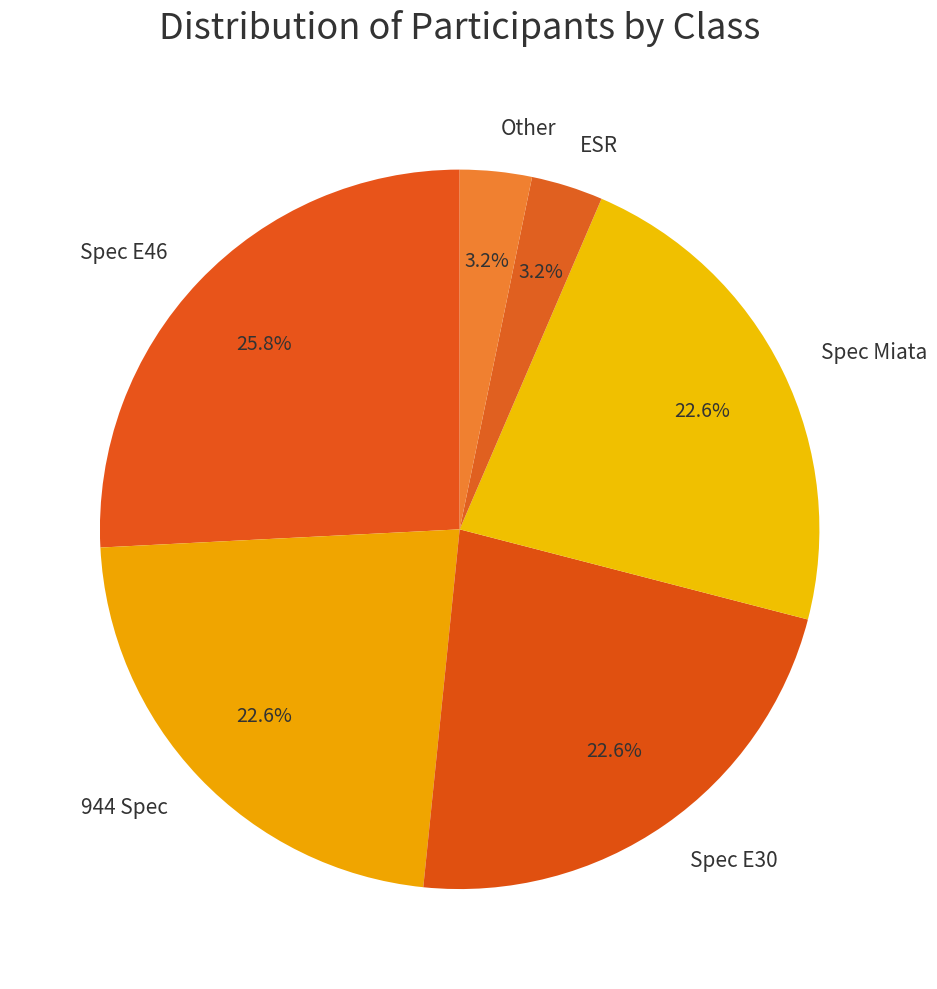

What portion of the pie excludes Spec E30?

77.4%